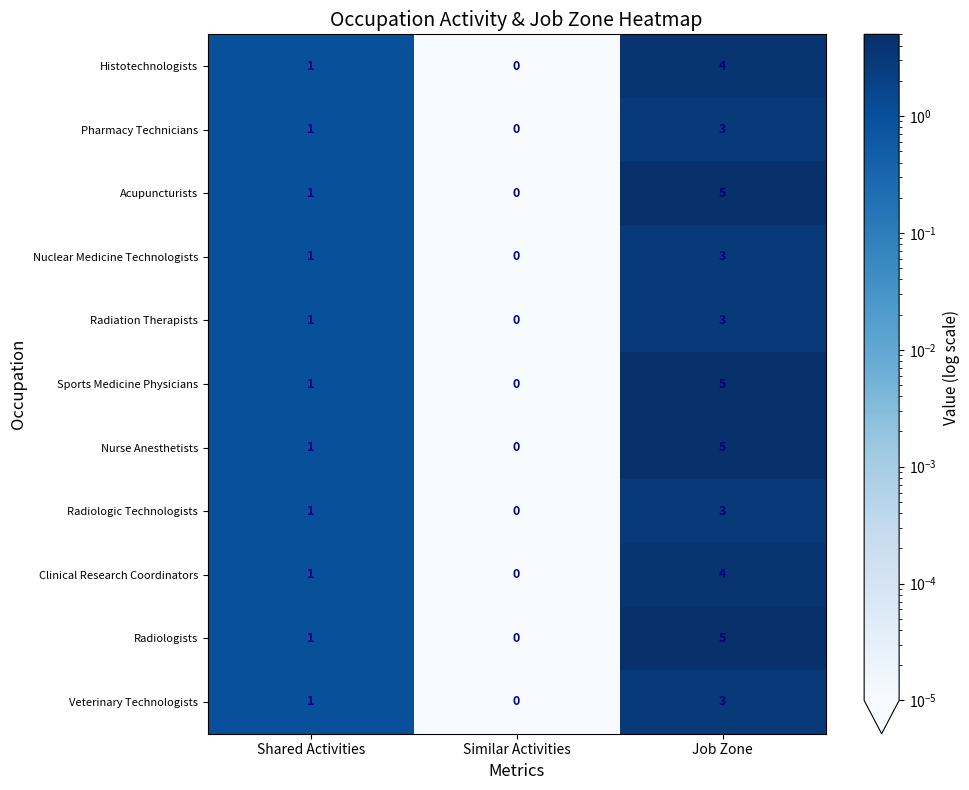

True or false: Radiologic Technologists has a value of 2 at Similar Activities.

False